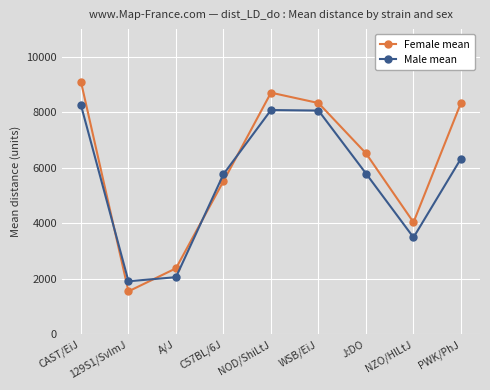

Is this an area chart (filled region under the line)?

No